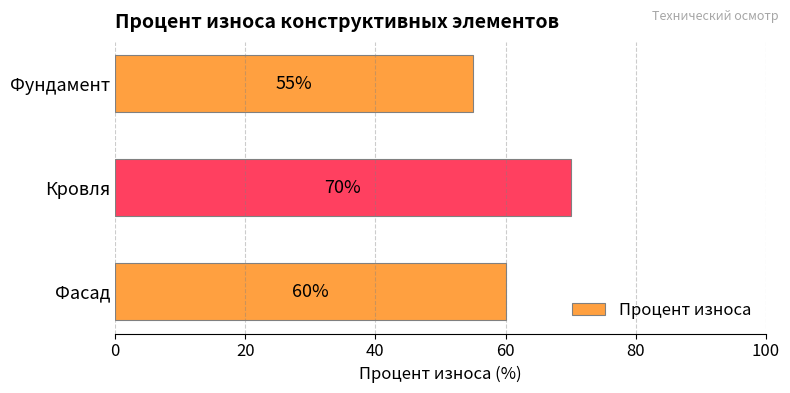

Does the chart contain stacked bars?

No